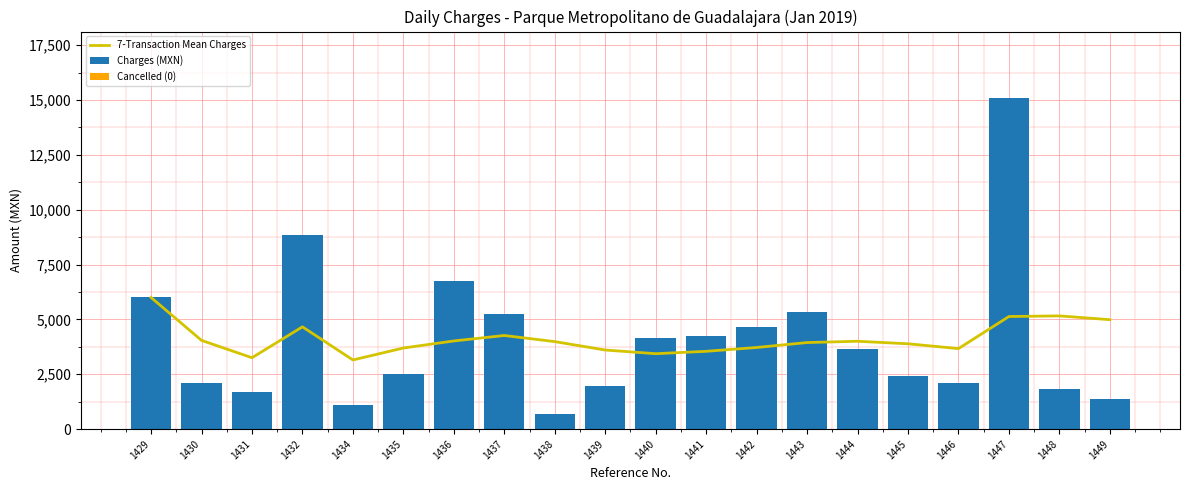

How many series are shown in this chart?

3